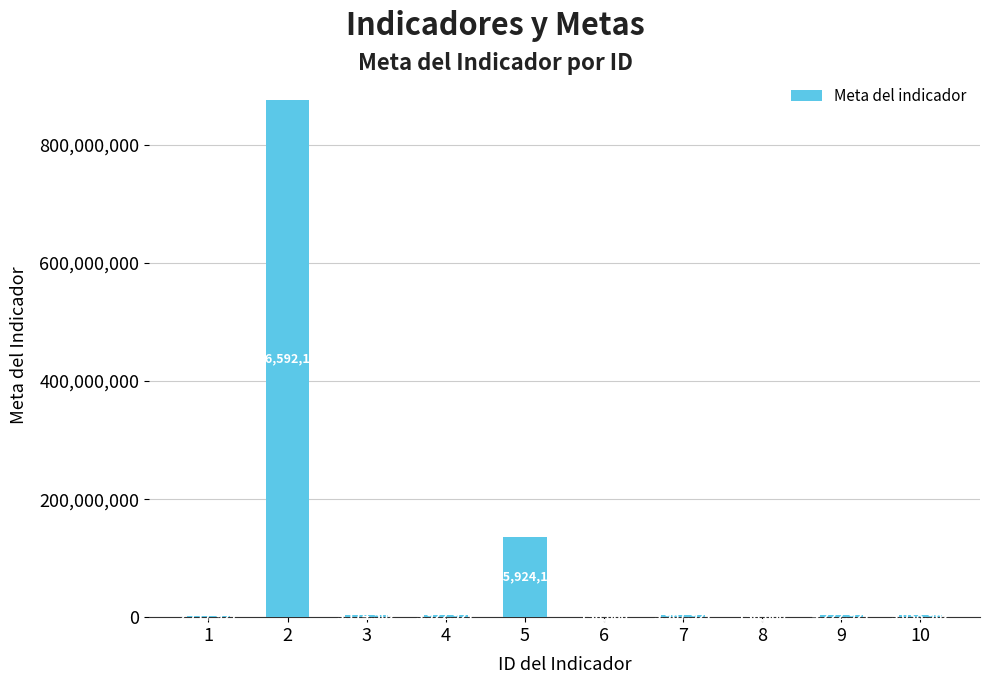

How many distinct data groups are displayed?

1